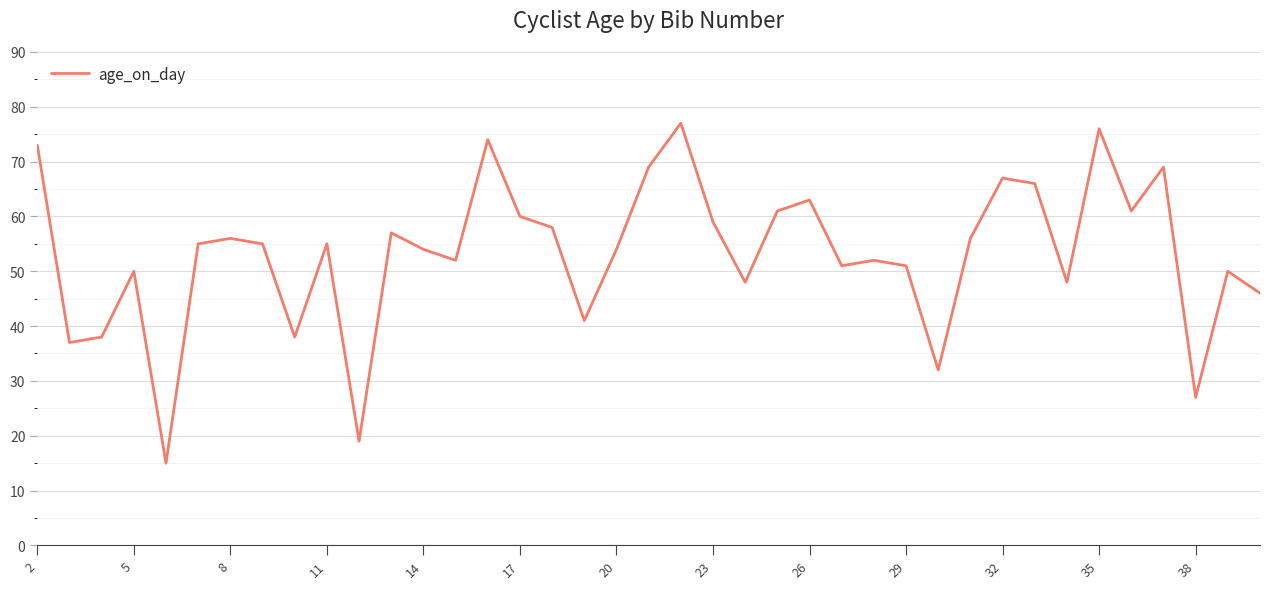

What is the difference between the maximum and minimum values?

62